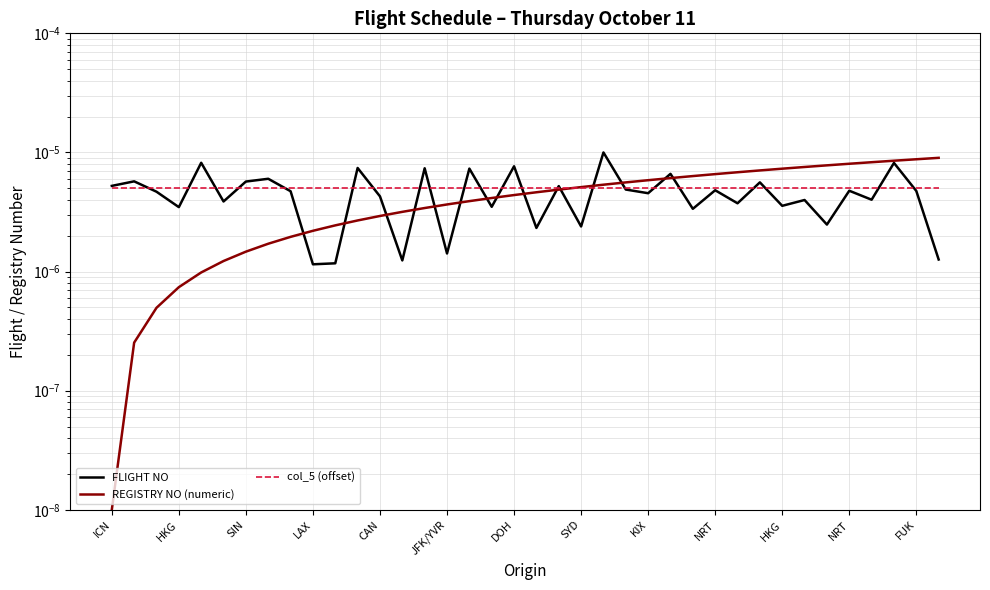

Which label corresponds to the smallest value in the chart?

ICN